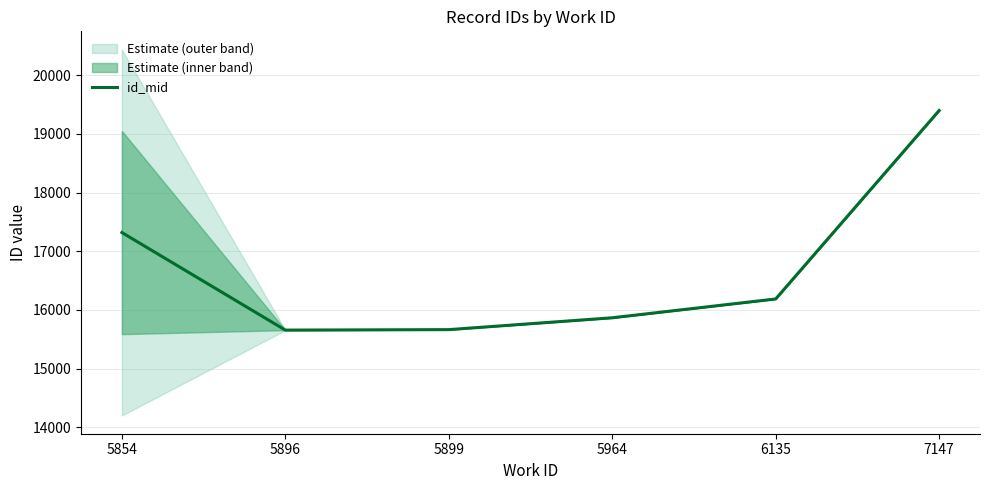

What is the difference between the values at 5899 and 6135?

523